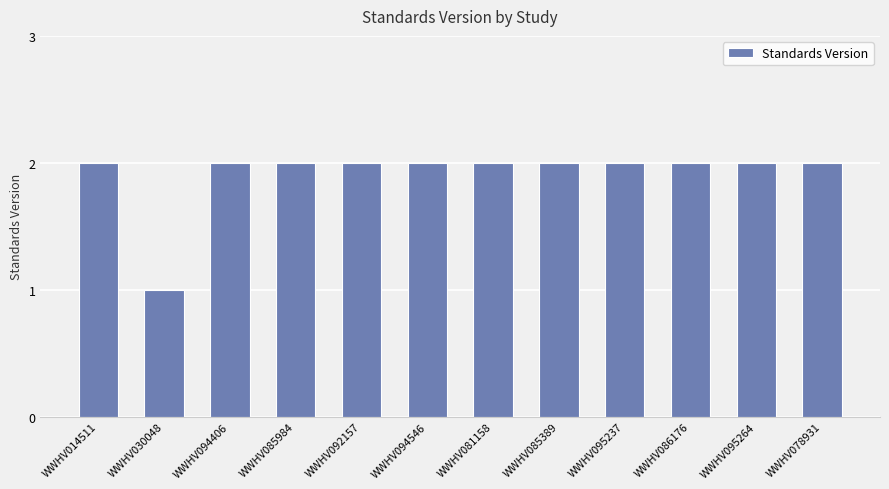

How many values are between 2 and 3?

11